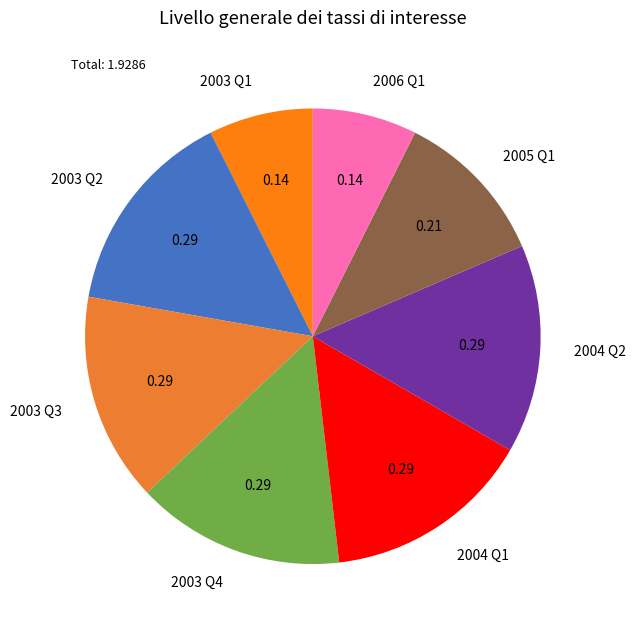

Does 2003 Q1 account for over 50% of the chart?

No